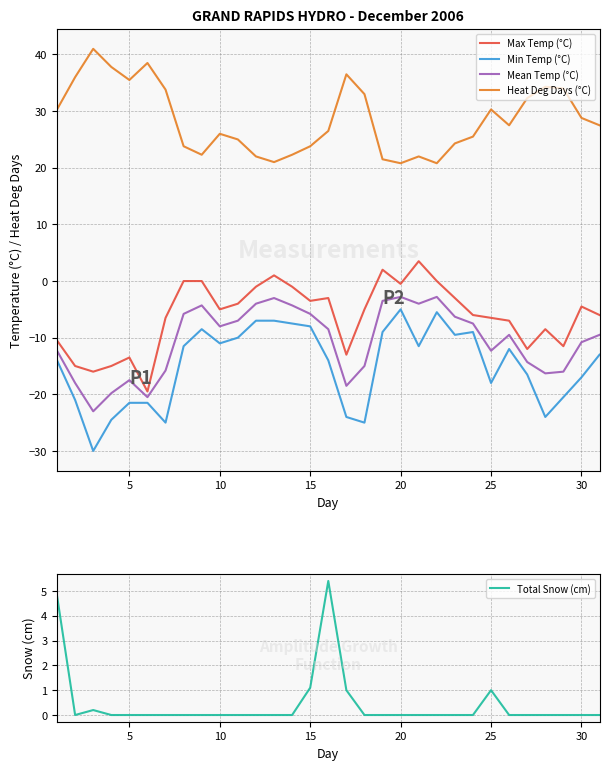

Is it true that Mean Temp (°C) equals -16.6 at 25?

False